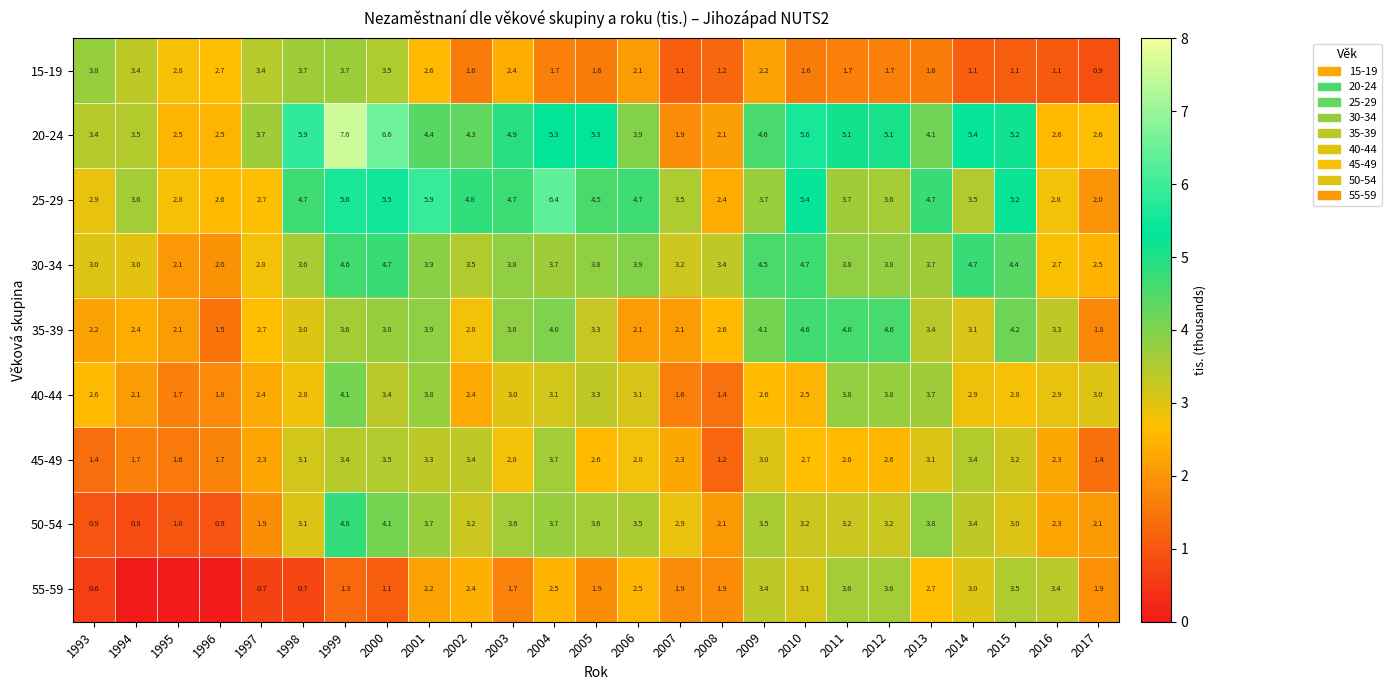

Which category has the lowest value in the 35-39 series?

1996